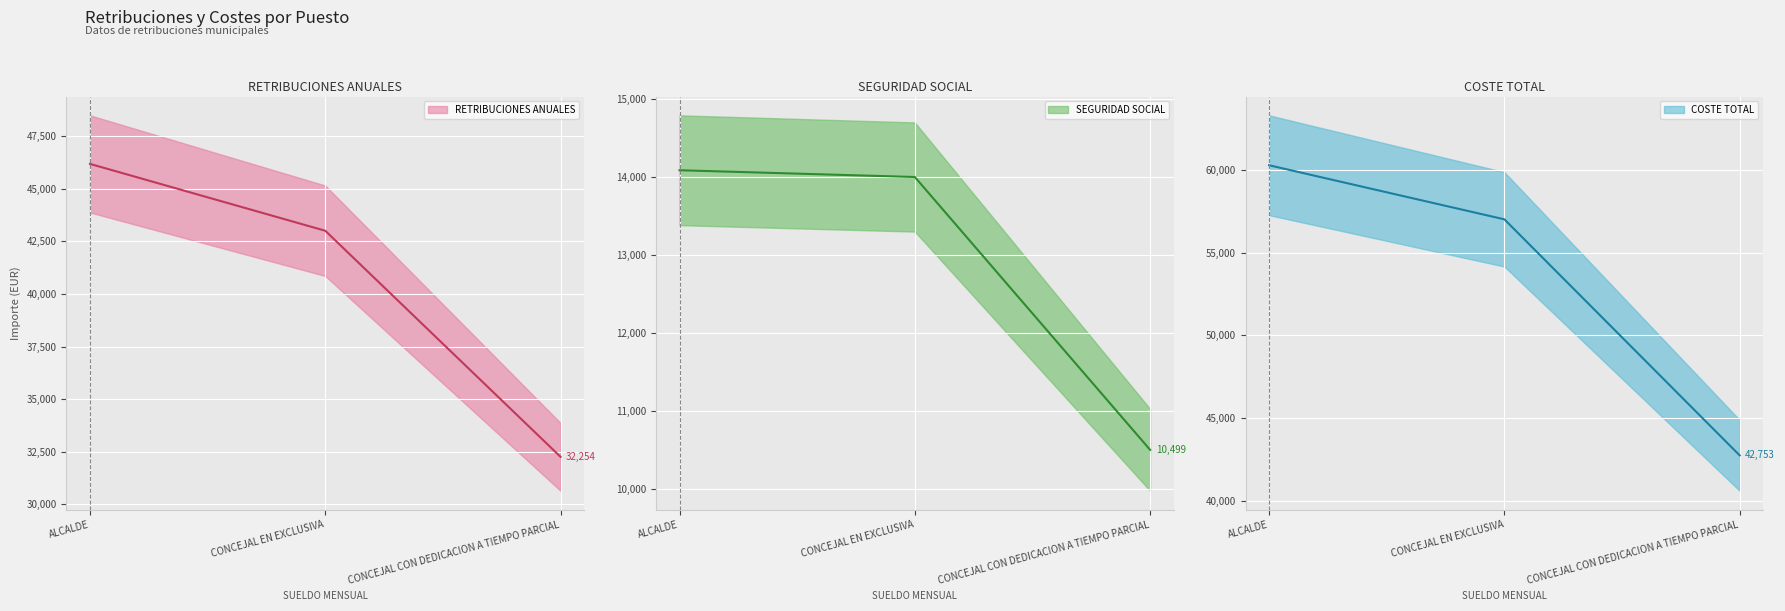

Reading left to right, what are all the values shown in this chart?

RETRIBUCIONES ANUALES: ALCALDE=46184.7	CONCEJAL EN EXCLUSIVA=43005.3	CONCEJAL CON DEDICACION A TIEMPO PARCIAL=32254.0
SEGURIDAD SOCIAL: ALCALDE=14085.0	CONCEJAL EN EXCLUSIVA=13998.2	CONCEJAL CON DEDICACION A TIEMPO PARCIAL=10498.7
COSTE TOTAL: ALCALDE=60269.7	CONCEJAL EN EXCLUSIVA=57003.6	CONCEJAL CON DEDICACION A TIEMPO PARCIAL=42752.7